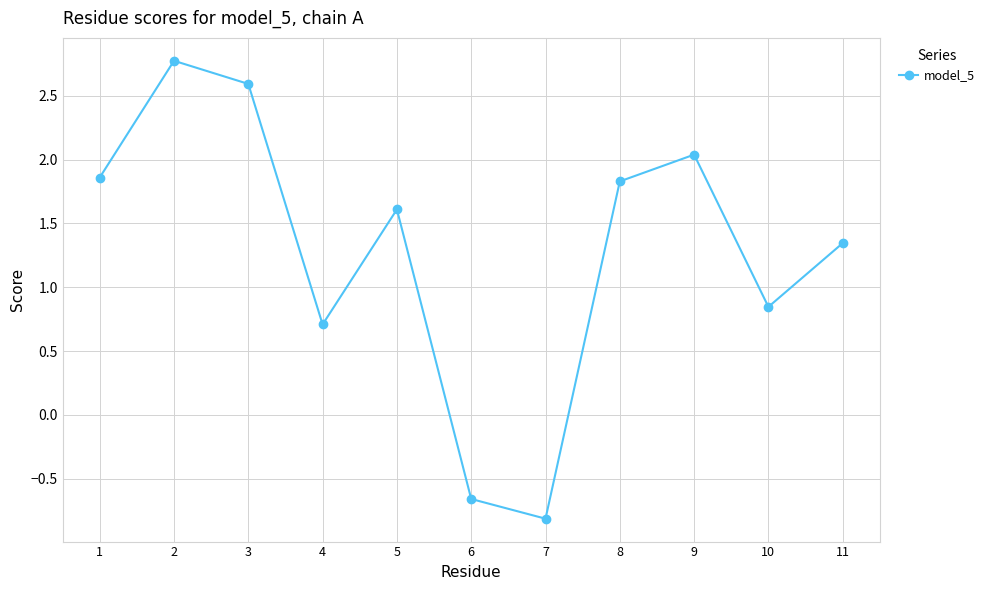

Approximately how many times larger is the value at 8 compared to 3?

0.7